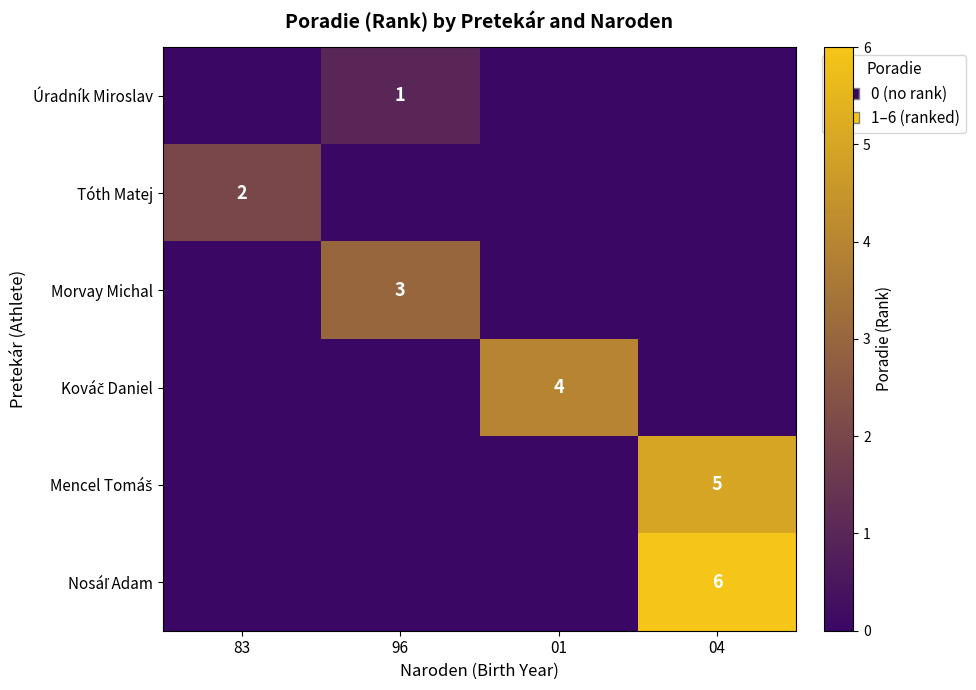

At which category is the sum across all series the highest?

04